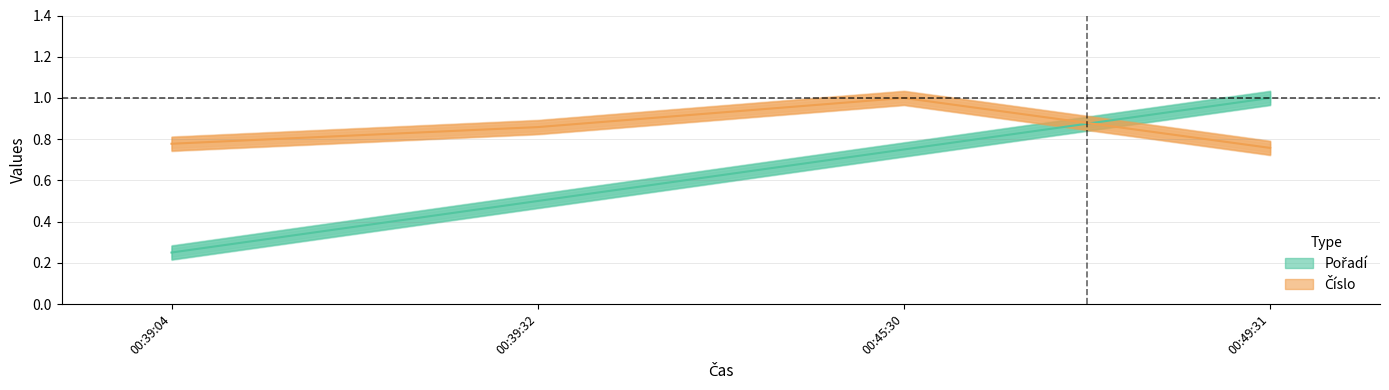

What value does the Číslo series have at 00:39:32?

0.9